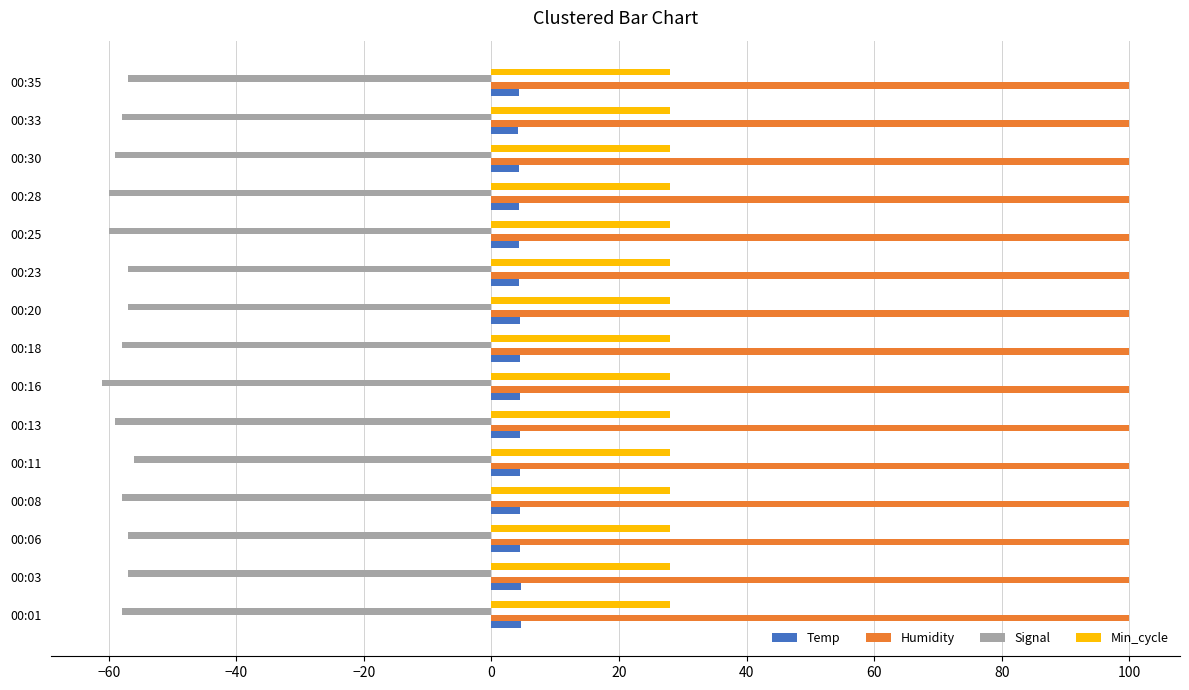

Rank the series by their maximum value, from lowest to highest.

Signal, Temp, Min_cycle, Humidity